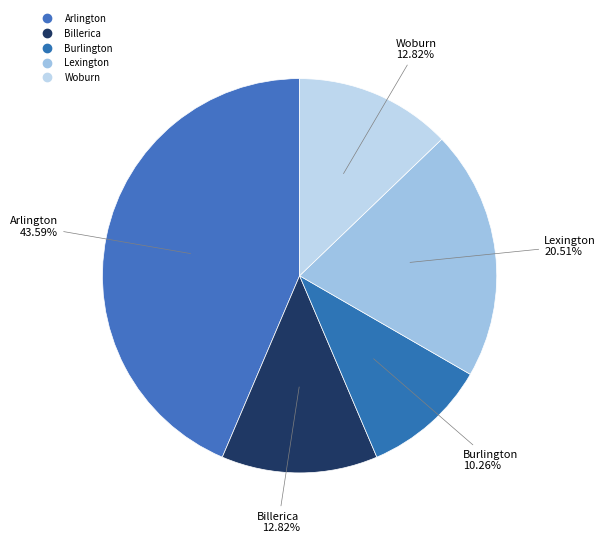

How many slices are in this pie chart?

5